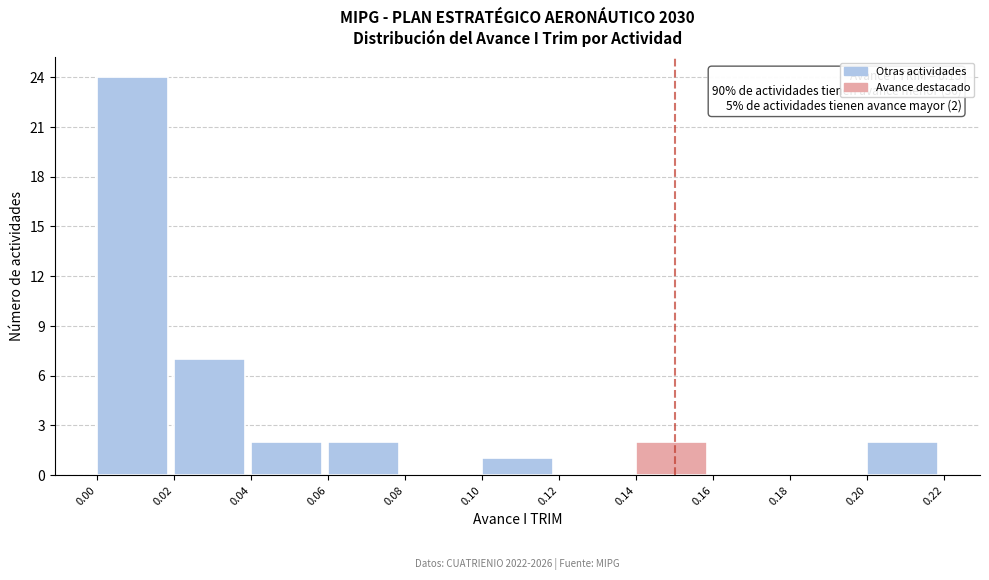

Over which range of the x-axis is the bar tallest?

0.00 to 0.02